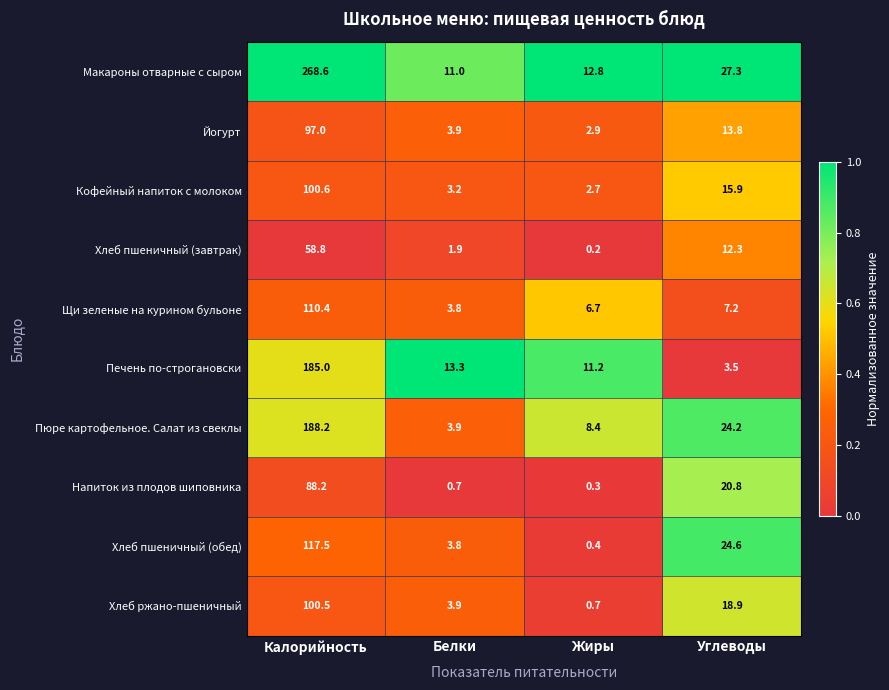

Rank the series by their maximum value, from highest to lowest.

Макароны отварные с сыром, Пюре картофельное. Салат из свеклы, Печень по-строгановски, Хлеб пшеничный (обед), Щи зеленые на курином бульоне, Кофейный напиток с молоком, Хлеб ржано-пшеничный, Йогурт, Напиток из плодов шиповника, Хлеб пшеничный (завтрак)